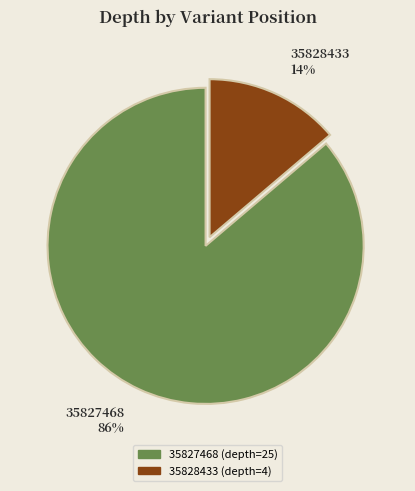

To the nearest percent, what percentage of the pie is 35828433?

14%